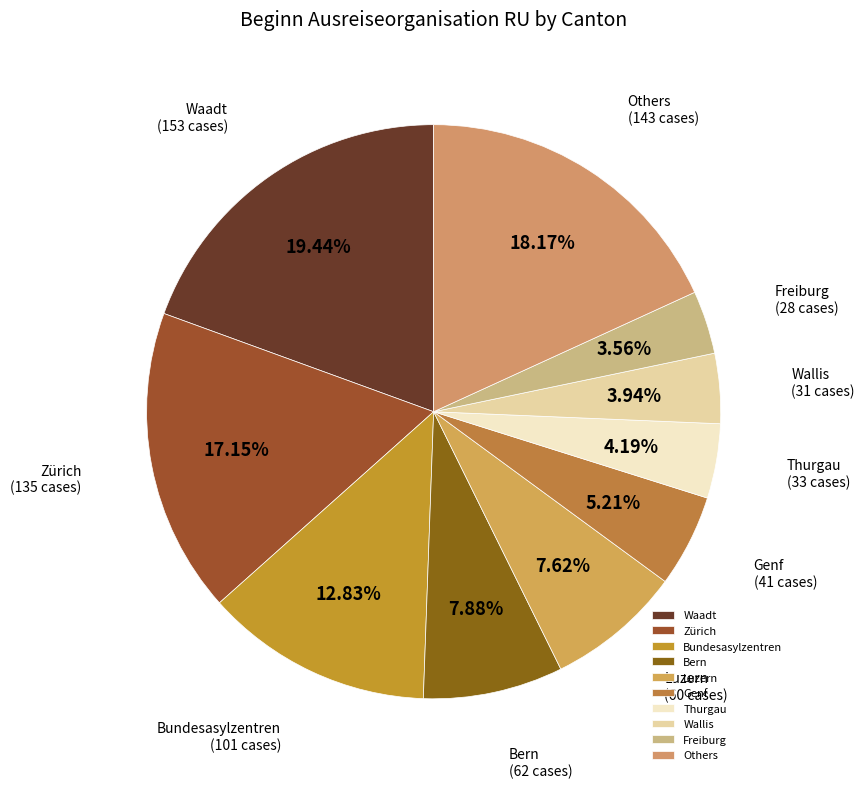

Which slice is the largest?

Waadt